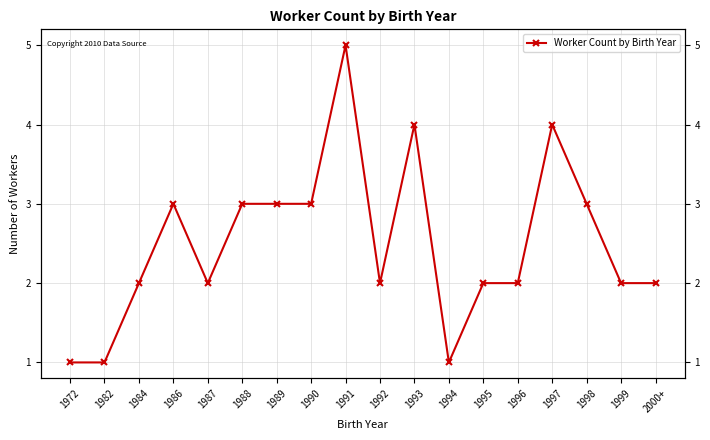

What is the change in value from 1996 to 1997?

+2